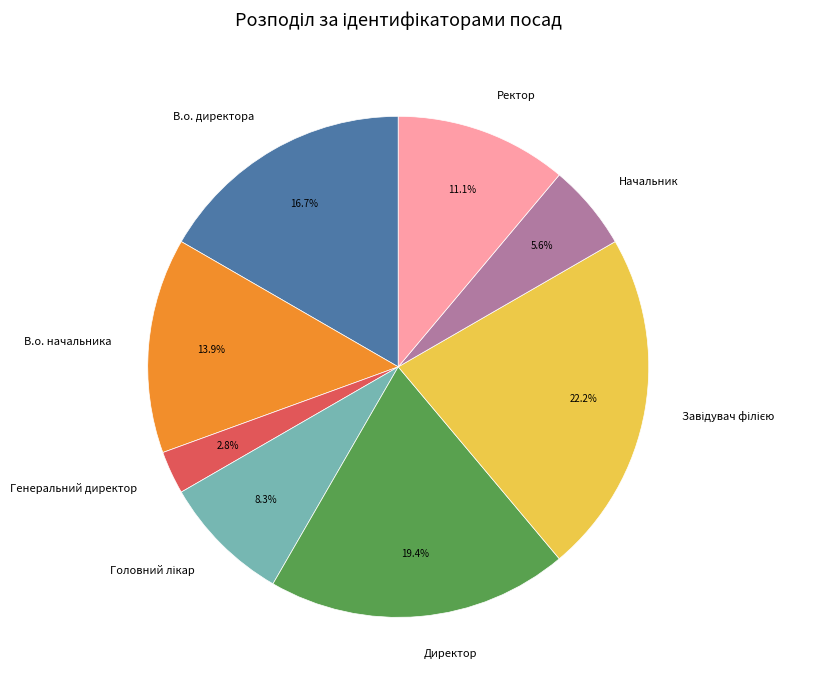

Which has a higher value, Начальник or В.о. начальника?

В.о. начальника